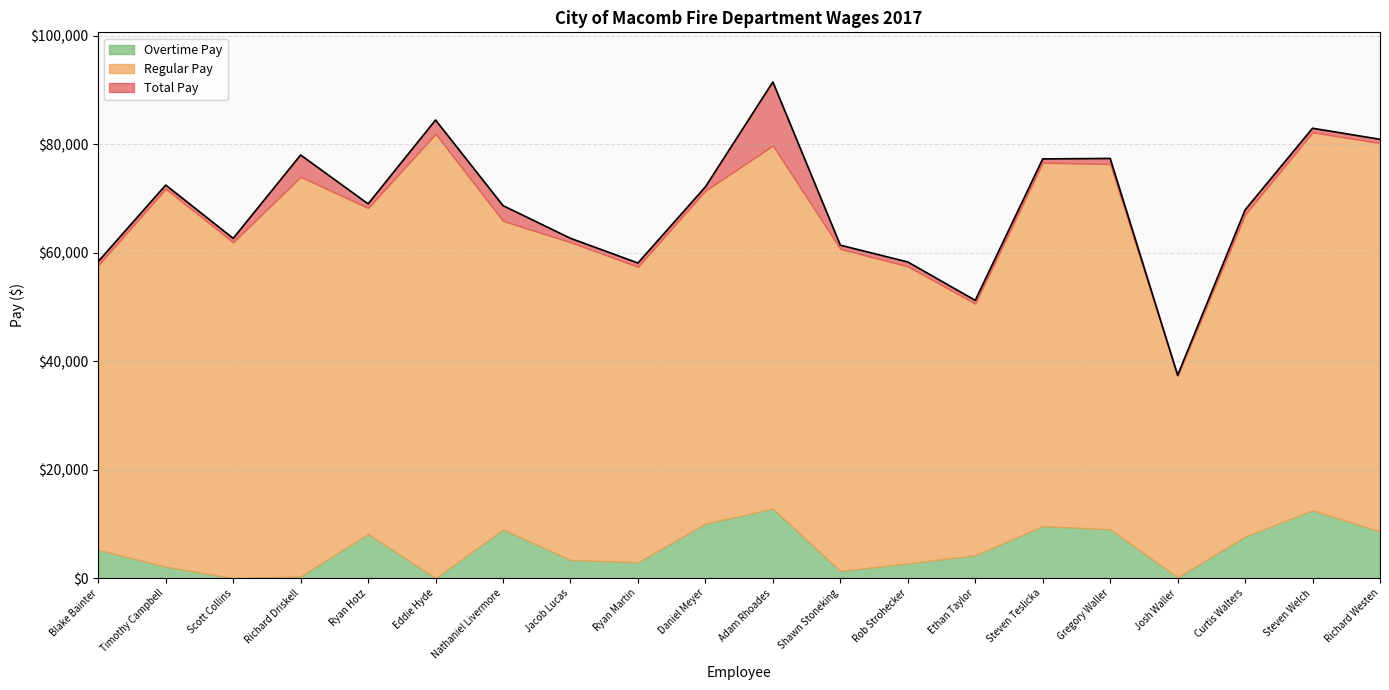

How many lines are shown in the chart?

3